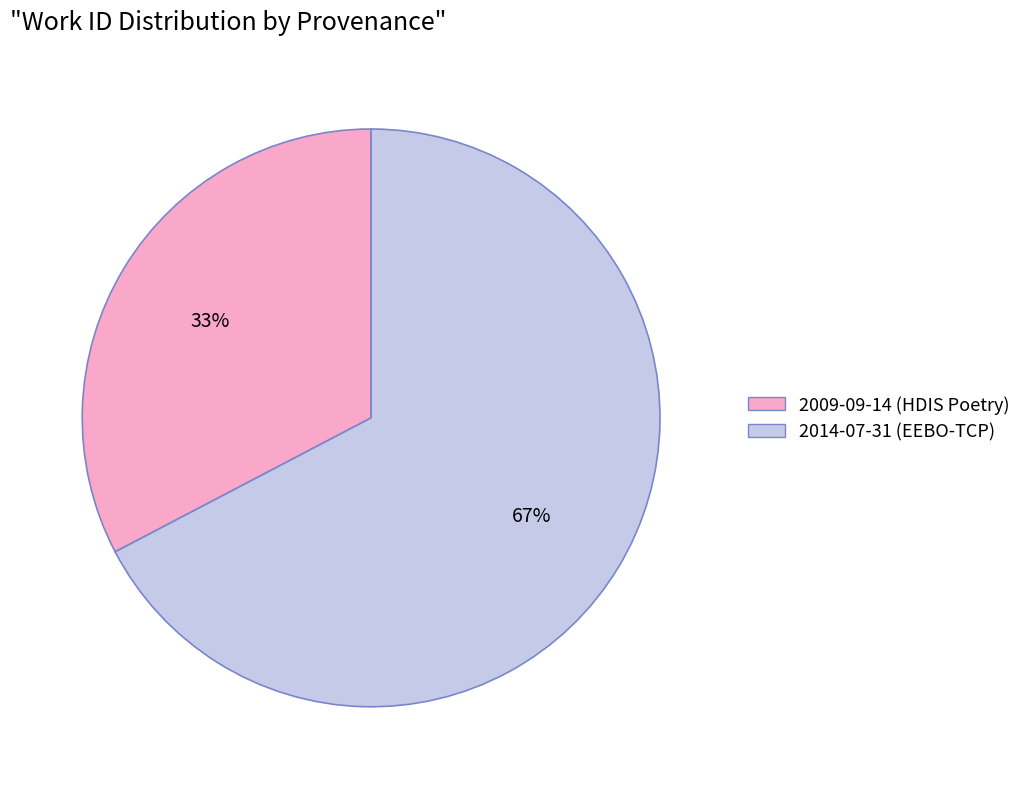

Is it true that 2009-09-14 (HDIS Poetry) is 20% of the pie?

False